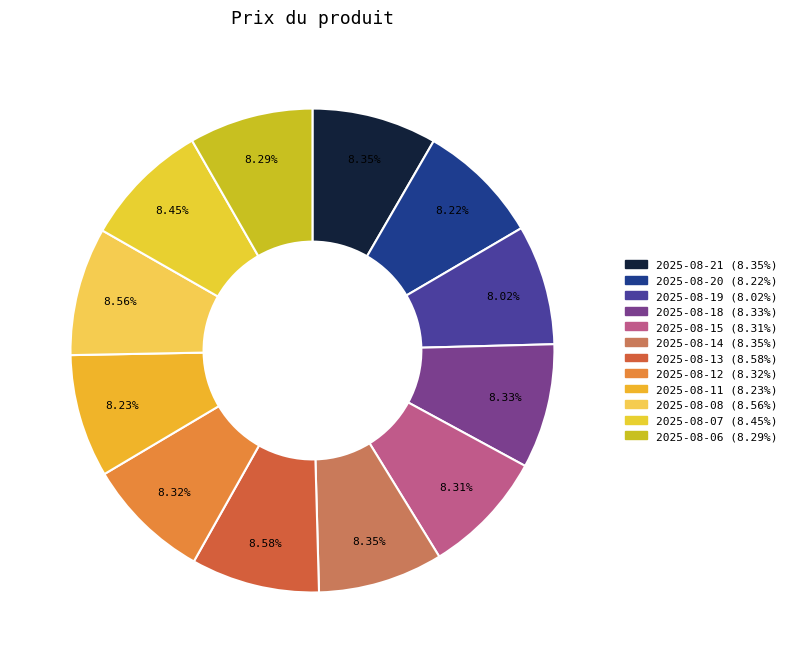

True or false: 2025-08-08 accounts for 1% of the total.

False